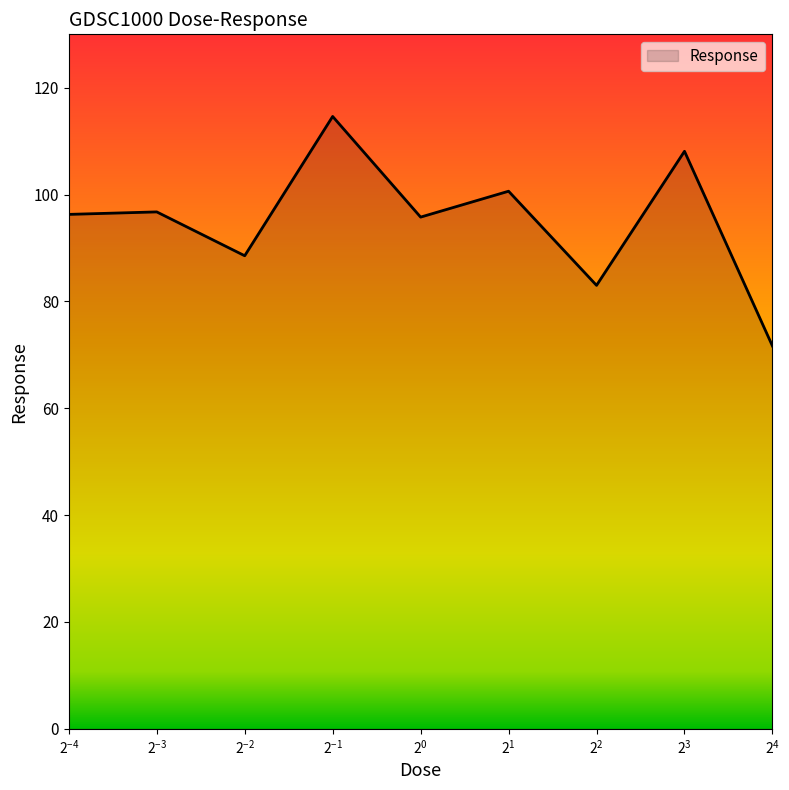

What is the difference between the maximum and minimum values?

43.0